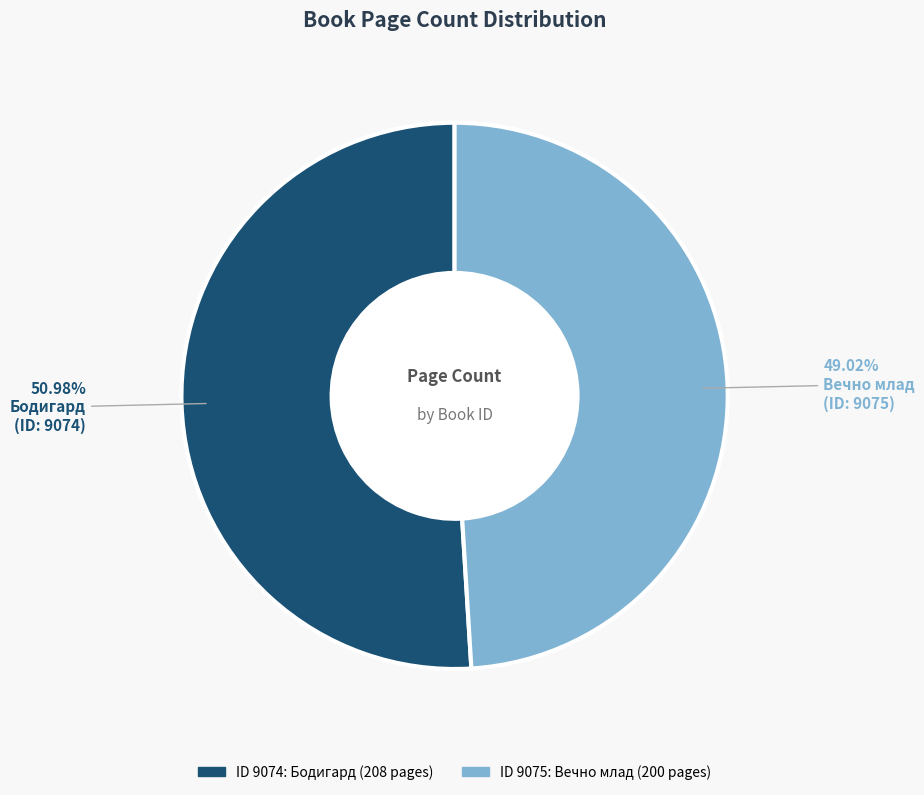

Is there any slice that represents more than half of the pie?

Yes